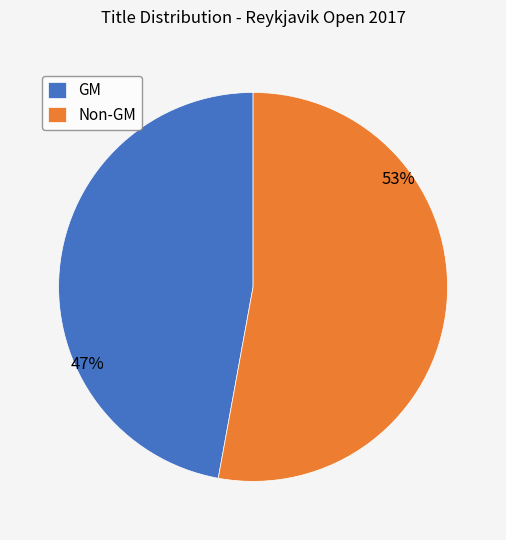

Is GM the majority of the pie?

No